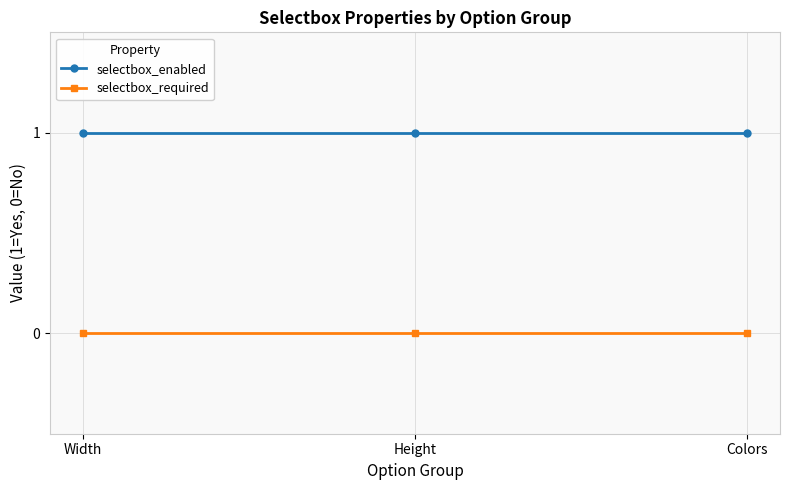

Reading right to left, transcribe all the data shown in this chart.

selectbox_enabled: 1	1	1
selectbox_required: 0	0	0